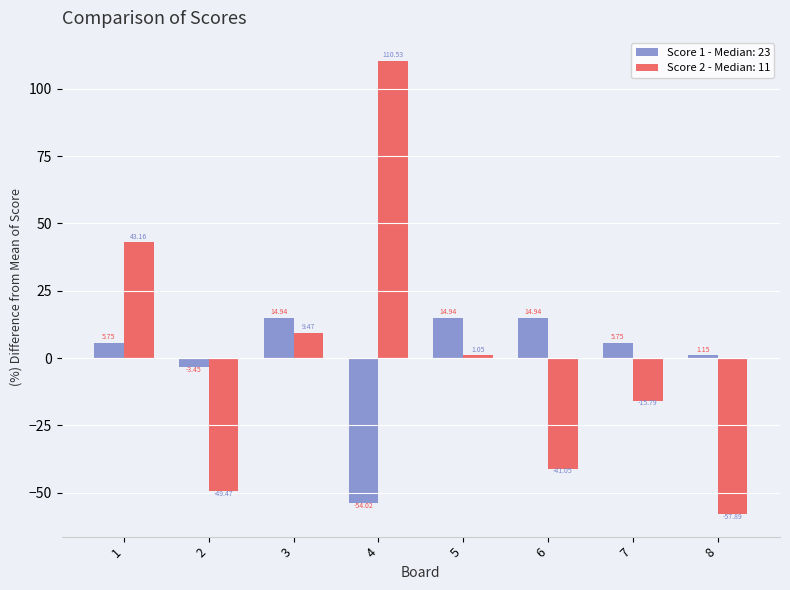

What is the difference between the maximum and second lowest values in the Score 2 - Median: 11 series?

160.0